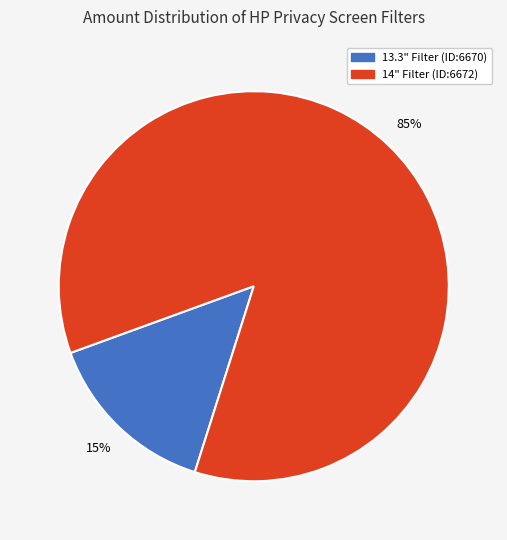

To the nearest percent, what is the average slice percentage?

50%